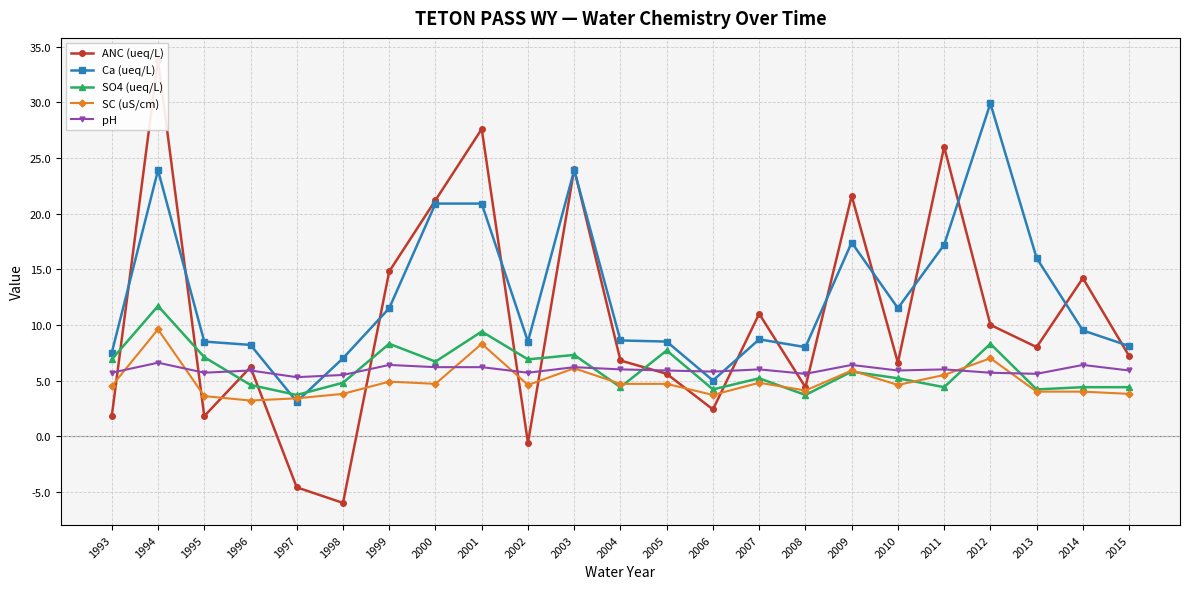

At which label is SC (uS/cm) closest to 6?

2003